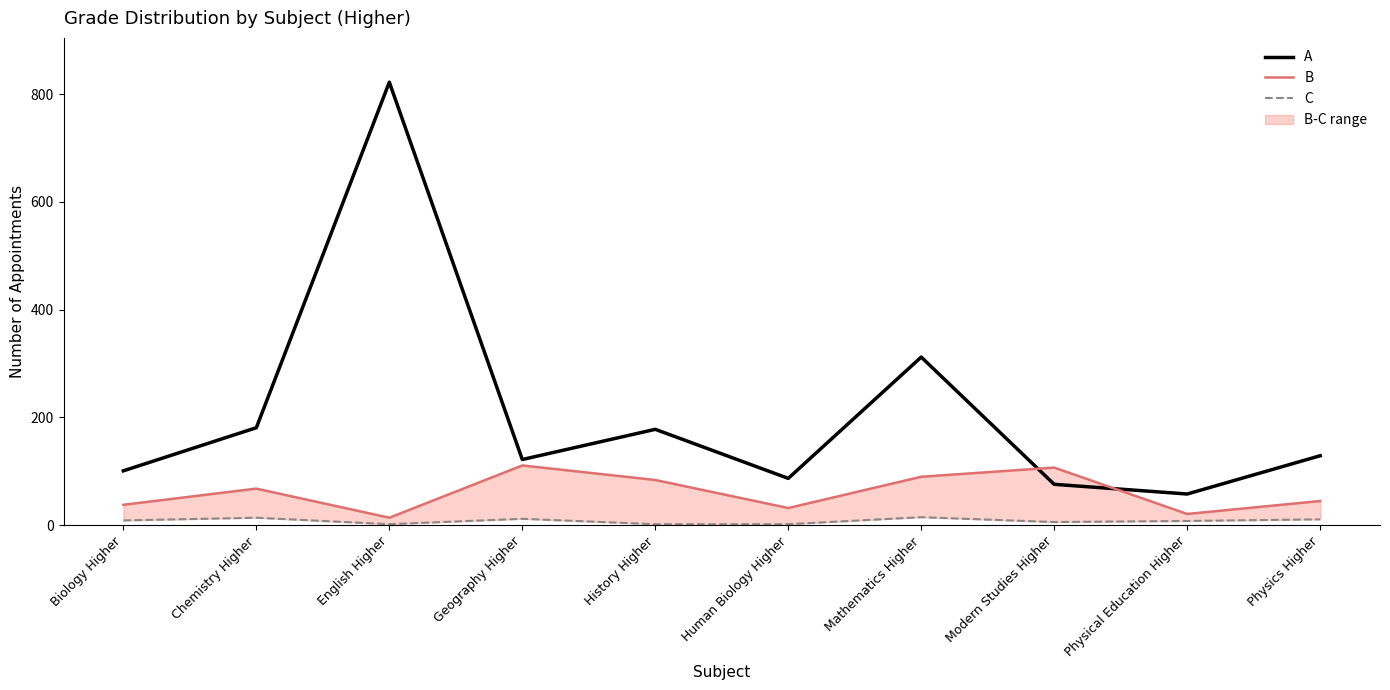

Is the value of C at Physical Education Higher greater than the value of A at Modern Studies Higher?

No